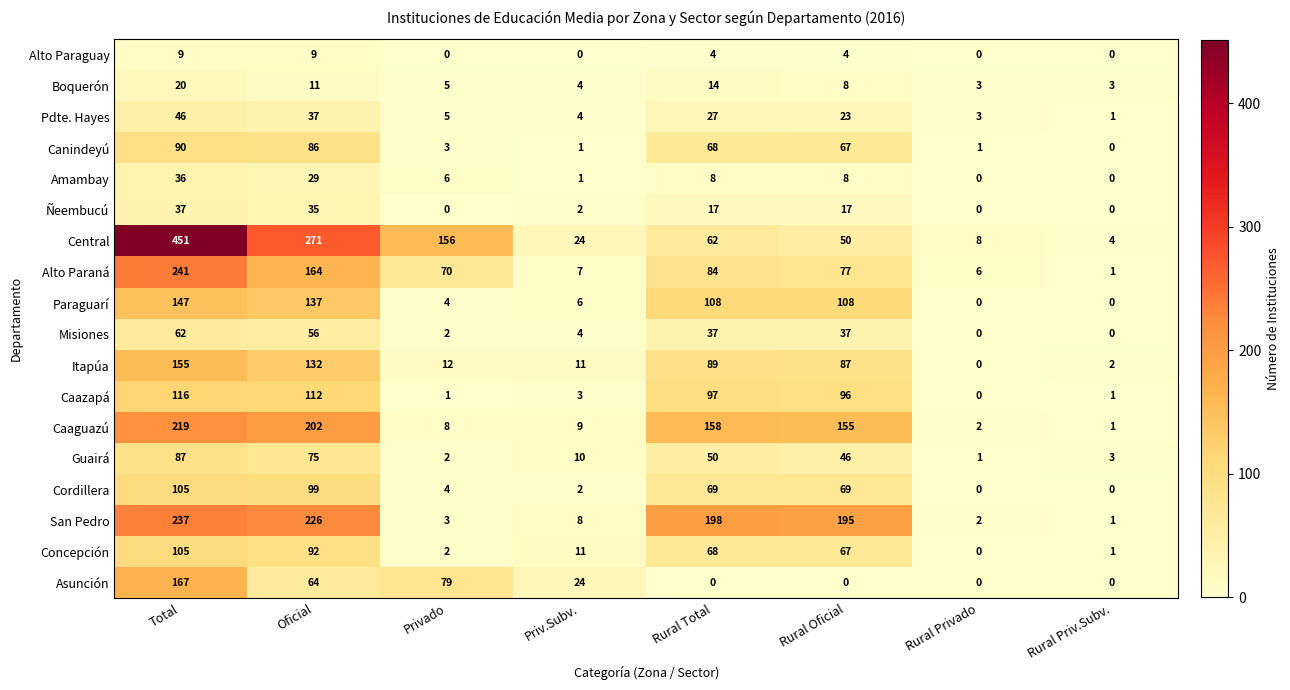

What is the difference between the highest and lowest values at Rural Total?

198